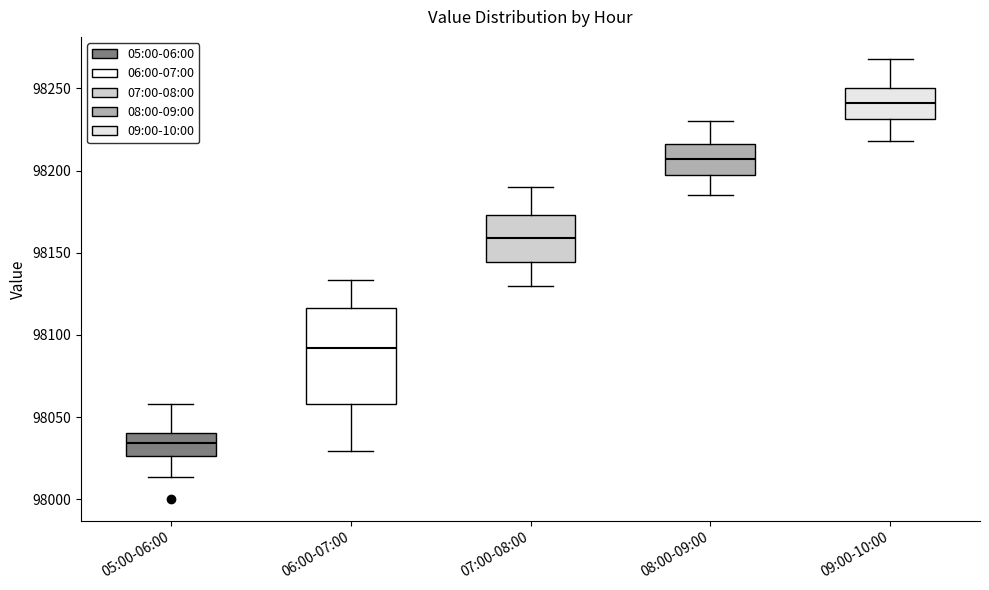

Reading left to right, read every box against the y-axis: the position of its median line, the range the box covers, and the ends of its whiskers. The values are not printed on the chart, so give them approximately, as read against the axis.

05:00-06:00: median 98035, box 98025 to 98040, whiskers 98015 to 98060
06:00-07:00: median 98090, box 98060 to 98115, whiskers 98030 to 98135
07:00-08:00: median 98160, box 98145 to 98175, whiskers 98130 to 98190
08:00-09:00: median 98205, box 98200 to 98215, whiskers 98185 to 98230
09:00-10:00: median 98240, box 98230 to 98250, whiskers 98220 to 98270